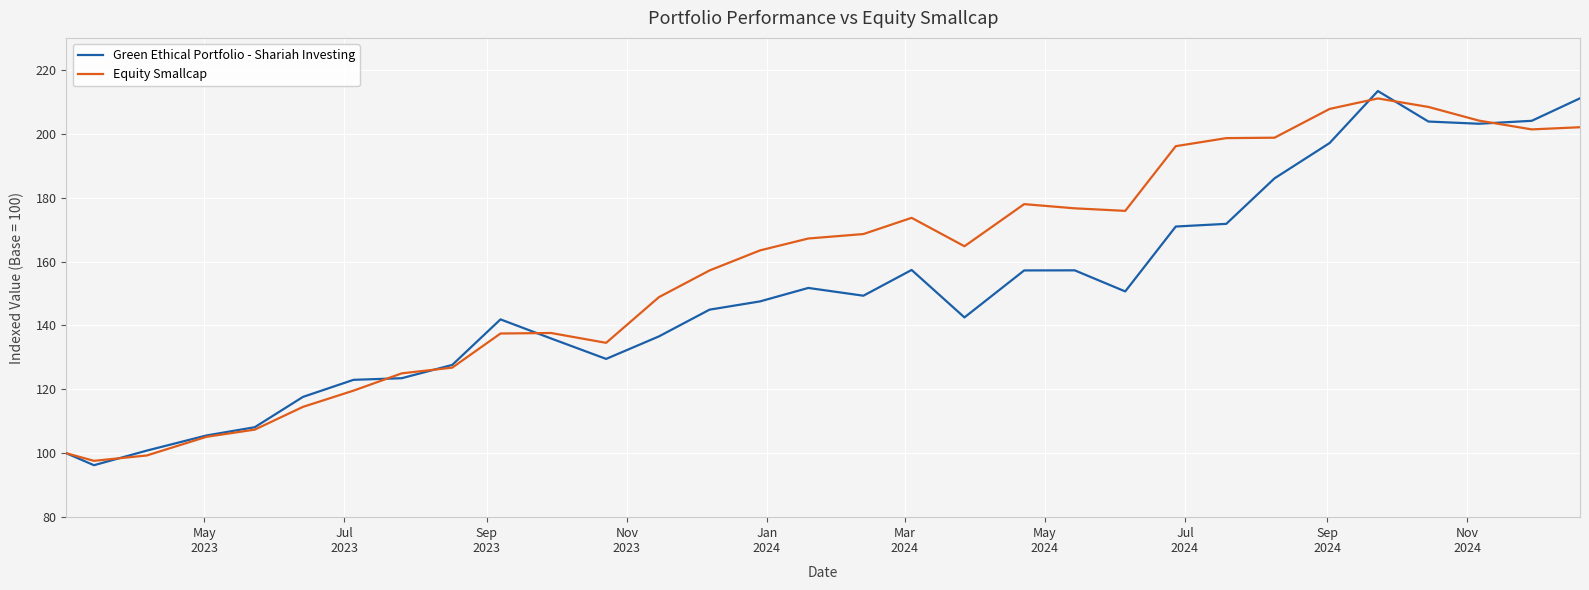

What is the maximum value for Green Ethical Portfolio - Shariah Investing?

213.4